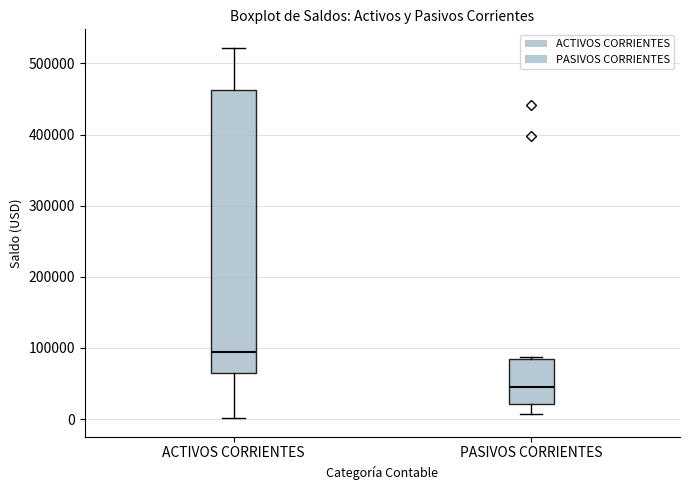

Where is the lower edge of the box for ACTIVOS CORRIENTES on the y-axis? The values are not printed on the chart, so give them approximately, as read against the axis.

60000